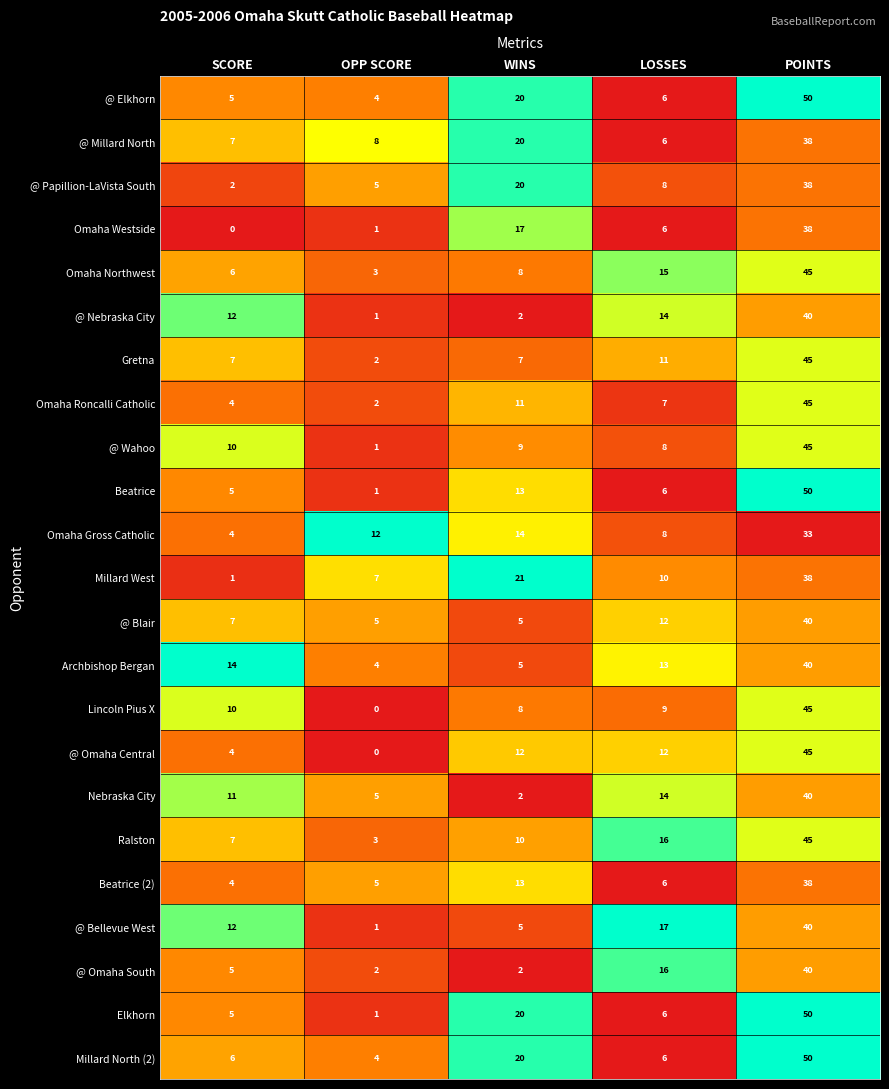

Count the number of categories in the chart.

5